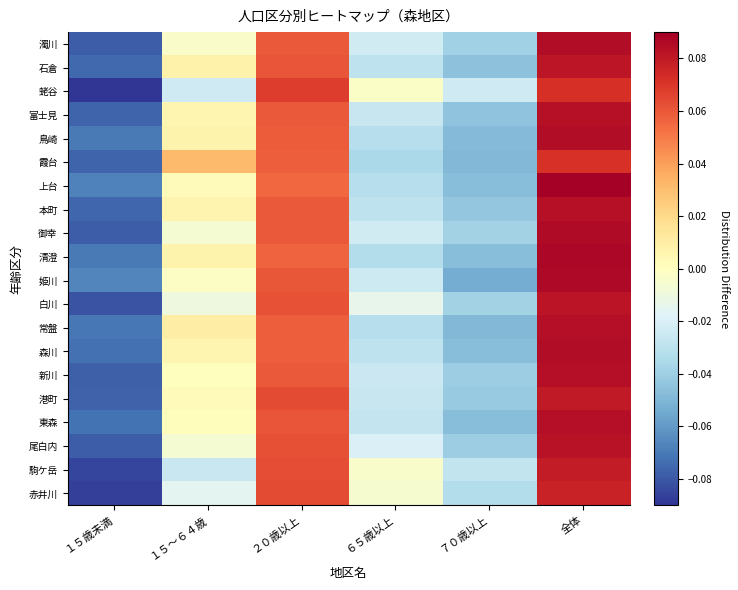

How many distinct data groups are displayed?

20